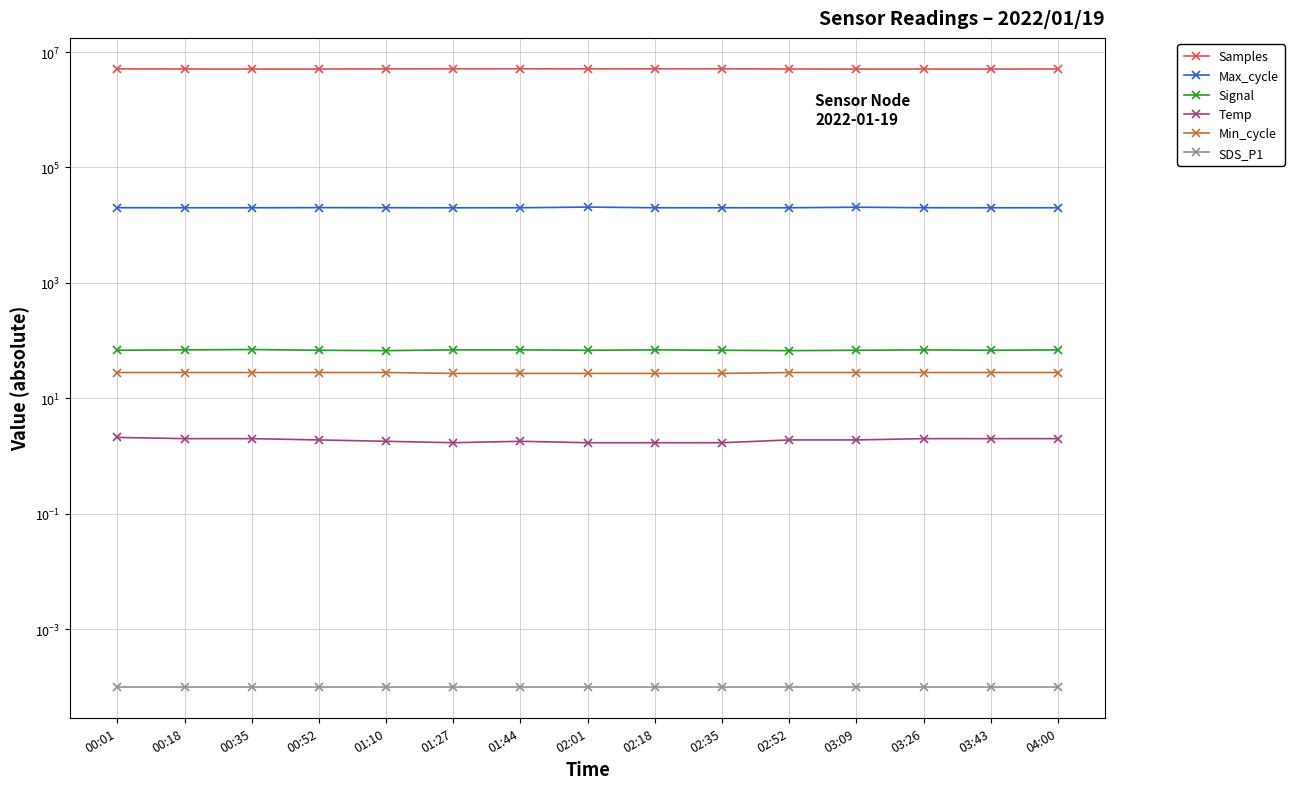

What are all the series names shown in the legend?

Samples, Max_cycle, Signal, Temp, Min_cycle, SDS_P1